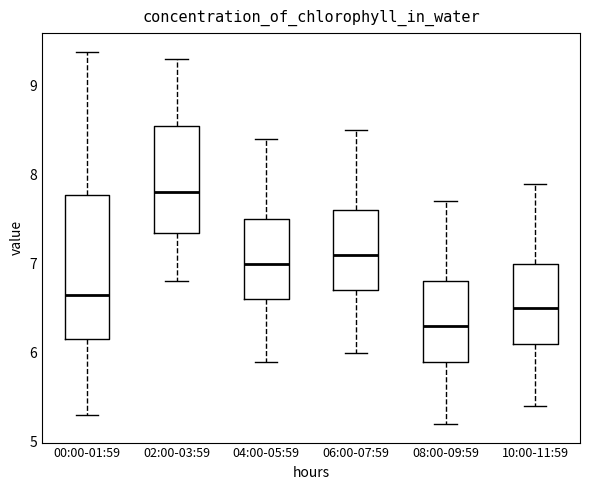

Reading left to right, read every box against the y-axis: the position of its median line, the range the box covers, and the ends of its whiskers. The values are not printed on the chart, so give them approximately, as read against the axis.

00:00-01:59: median 6.7, box 6.2 to 7.8, whiskers 5.3 to 9.4
02:00-03:59: median 7.8, box 7.4 to 8.6, whiskers 6.8 to 9.3
04:00-05:59: median 7.0, box 6.6 to 7.5, whiskers 5.9 to 8.4
06:00-07:59: median 7.1, box 6.7 to 7.6, whiskers 6.0 to 8.5
08:00-09:59: median 6.3, box 5.9 to 6.8, whiskers 5.2 to 7.7
10:00-11:59: median 6.5, box 6.1 to 7.0, whiskers 5.4 to 7.9